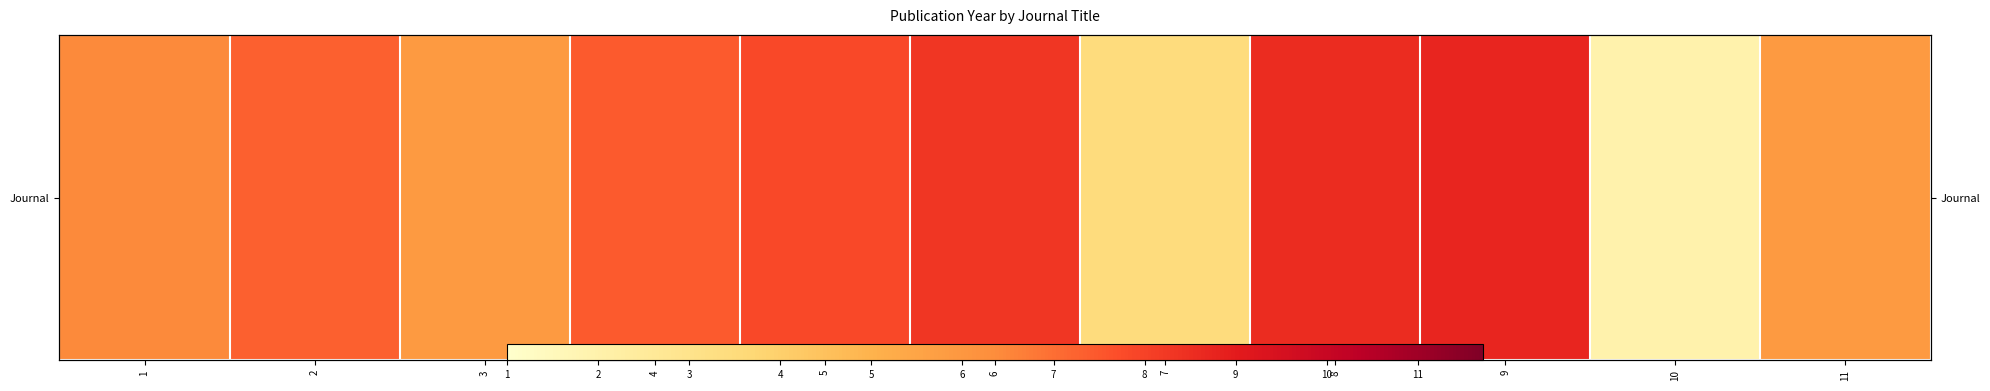

How many series are shown in this chart?

1